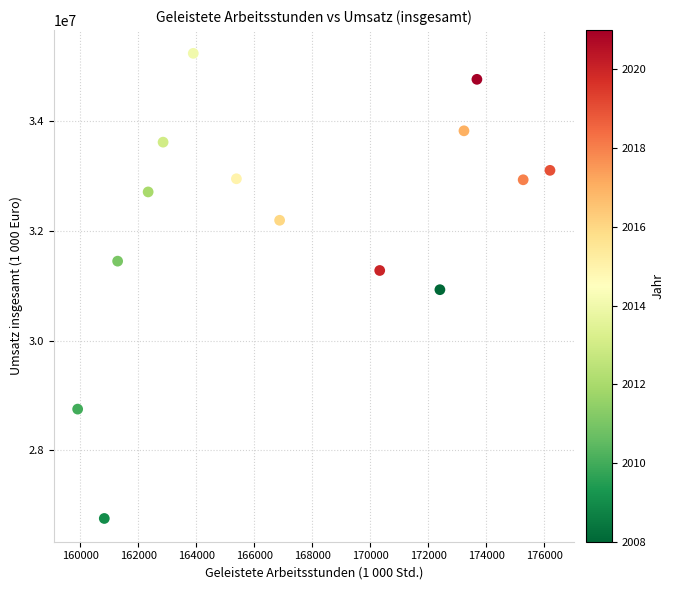

What is the range of X values (max minus min)?

16288.1